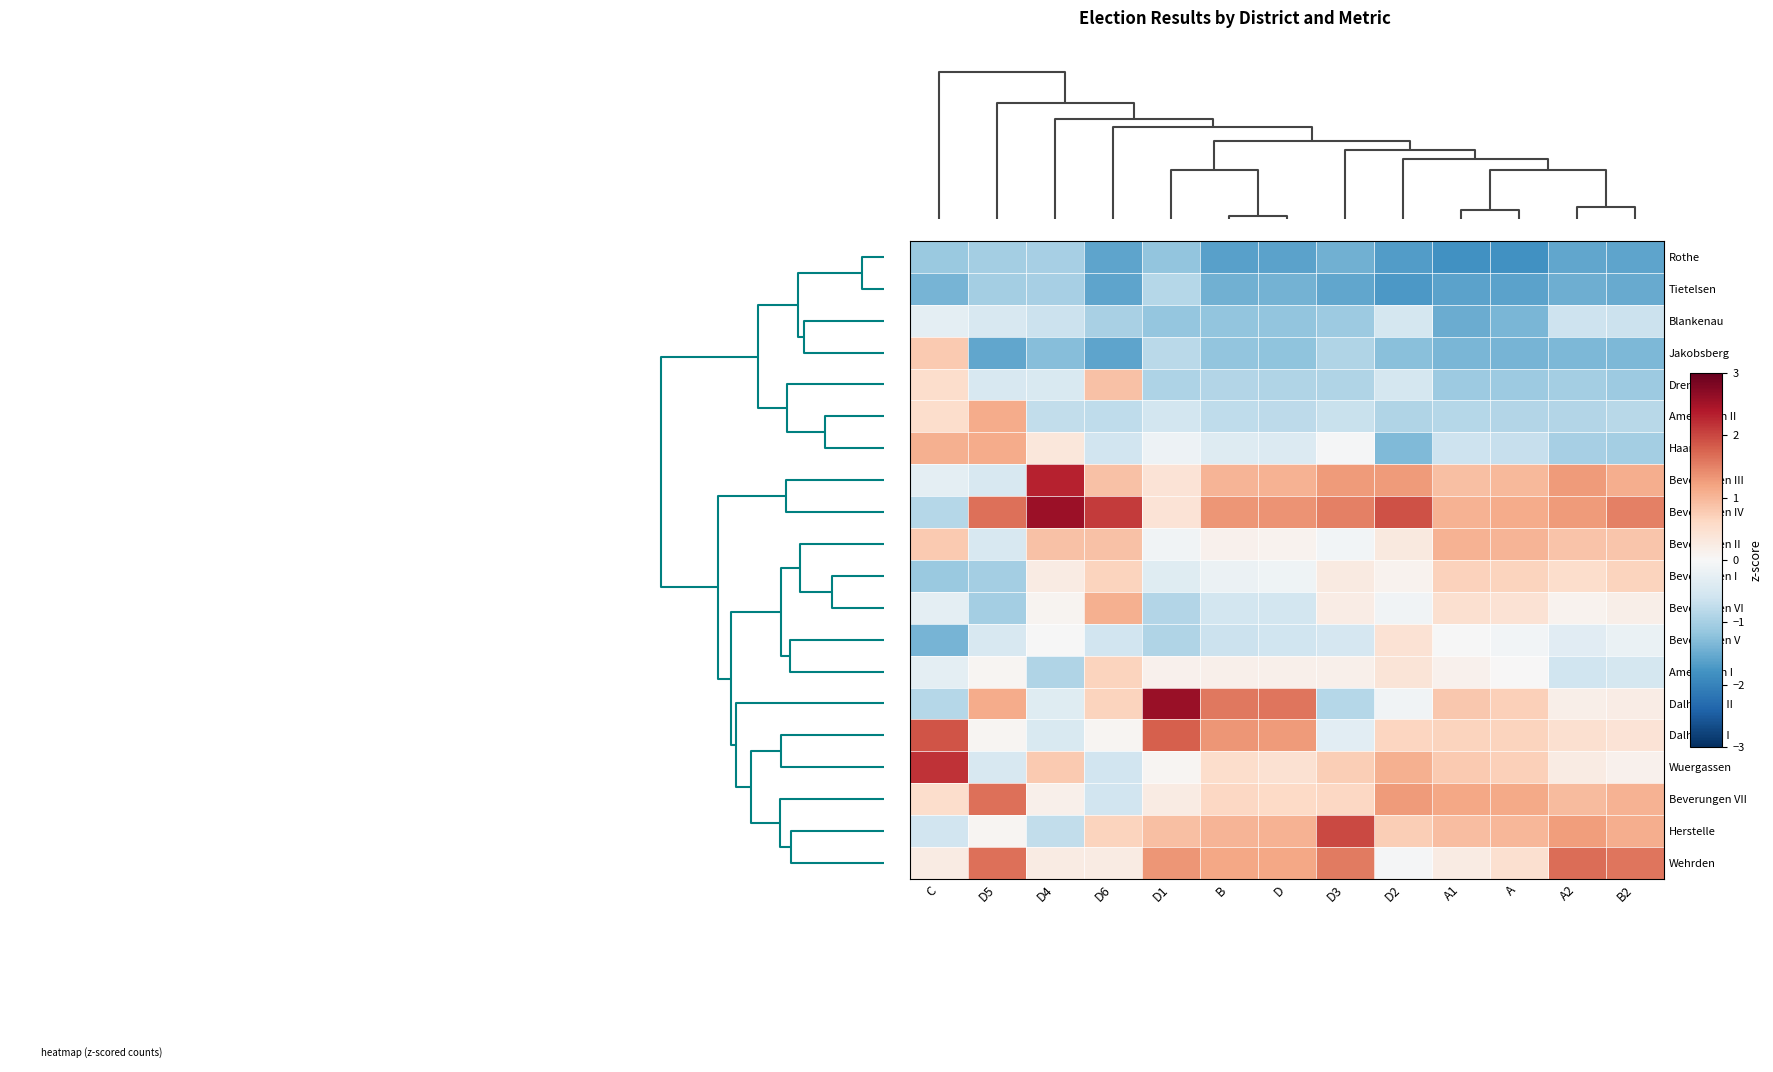

Reading right to left, transcribe all the data shown in this chart.

Rothe: B2=-1.6	A2=-1.6	A=-1.8	A1=-1.8	D2=-1.7	D3=-1.4	D=-1.6	B=-1.6	D1=-1.2	D6=-1.6	D4=-1.0	D5=-1.0	C=-1.1
Tietelsen: B2=-1.5	A2=-1.5	A=-1.6	A1=-1.6	D2=-1.7	D3=-1.5	D=-1.4	B=-1.4	D1=-0.8	D6=-1.6	D4=-1.0	D5=-1.0	C=-1.4
Blankenau: B2=-0.7	A2=-0.6	A=-1.4	A1=-1.5	D2=-0.5	D3=-1.1	D=-1.2	B=-1.2	D1=-1.2	D6=-1.0	D4=-0.6	D5=-0.5	C=-0.3
Jakobsberg: B2=-1.3	A2=-1.4	A=-1.4	A1=-1.4	D2=-1.3	D3=-0.9	D=-1.2	B=-1.2	D1=-0.8	D6=-1.6	D4=-1.3	D5=-1.6	C=0.8
Drenke: B2=-1.1	A2=-1.0	A=-1.1	A1=-1.1	D2=-0.5	D3=-0.9	D=-0.9	B=-0.9	D1=-0.9	D6=0.9	D4=-0.5	D5=-0.5	C=0.5
Amelunxen II: B2=-0.8	A2=-0.9	A=-0.9	A1=-0.9	D2=-0.9	D3=-0.7	D=-0.8	B=-0.8	D1=-0.6	D6=-0.8	D4=-0.7	D5=1.1	C=0.5
Haarbrück: B2=-1.0	A2=-1.0	A=-0.7	A1=-0.6	D2=-1.3	D3=-0.0	D=-0.4	B=-0.4	D1=-0.1	D6=-0.6	D4=0.3	D5=1.1	C=1.1
Beverungen III: B2=1.1	A2=1.3	A=1.0	A1=0.9	D2=1.3	D3=1.3	D=1.0	B=1.0	D1=0.4	D6=0.9	D4=2.3	D5=-0.5	C=-0.3
Beverungen IV: B2=1.5	A2=1.3	A=1.1	A1=1.1	D2=1.9	D3=1.5	D=1.4	B=1.3	D1=0.4	D6=2.1	D4=2.6	D5=1.7	C=-0.8
Beverungen II: B2=0.8	A2=0.8	A=1.0	A1=1.0	D2=0.3	D3=-0.1	D=0.1	B=0.1	D1=-0.1	D6=0.9	D4=0.9	D5=-0.5	C=0.8
Beverungen I: B2=0.7	A2=0.5	A=0.7	A1=0.7	D2=0.1	D3=0.3	D=-0.1	B=-0.2	D1=-0.4	D6=0.7	D4=0.2	D5=-1.0	C=-1.1
Beverungen VI: B2=0.2	A2=0.1	A=0.4	A1=0.5	D2=-0.1	D3=0.2	D=-0.6	B=-0.6	D1=-0.9	D6=1.1	D4=0.1	D5=-1.0	C=-0.3
Beverungen V: B2=-0.2	A2=-0.3	A=-0.1	A1=-0.0	D2=0.4	D3=-0.5	D=-0.6	B=-0.6	D1=-0.9	D6=-0.6	D4=-0.0	D5=-0.5	C=-1.4
Amelunxen I: B2=-0.5	A2=-0.6	A=0.0	A1=0.1	D2=0.4	D3=0.2	D=0.2	B=0.1	D1=0.1	D6=0.7	D4=-0.9	D5=0.1	C=-0.3
Dalhausen II: B2=0.2	A2=0.2	A=0.7	A1=0.8	D2=-0.1	D3=-0.8	D=1.6	B=1.6	D1=2.6	D6=0.7	D4=-0.4	D5=1.1	C=-0.8
Dalhausen I: B2=0.4	A2=0.5	A=0.7	A1=0.7	D2=0.7	D3=-0.3	D=1.3	B=1.3	D1=1.8	D6=0.1	D4=-0.5	D5=0.1	C=1.9
Wuergassen: B2=0.1	A2=0.2	A=0.7	A1=0.8	D2=1.1	D3=0.7	D=0.5	B=0.5	D1=0.1	D6=-0.6	D4=0.8	D5=-0.5	C=2.2
Beverungen VII: B2=1.0	A2=0.9	A=1.1	A1=1.1	D2=1.3	D3=0.6	D=0.6	B=0.6	D1=0.2	D6=-0.6	D4=0.2	D5=1.7	C=0.5
Herstelle: B2=1.1	A2=1.3	A=1.0	A1=0.9	D2=0.7	D3=2.0	D=1.0	B=1.0	D1=0.9	D6=0.7	D4=-0.7	D5=0.1	C=-0.6
Wehrden: B2=1.6	A2=1.7	A=0.5	A1=0.2	D2=-0.0	D3=1.6	D=1.2	B=1.2	D1=1.3	D6=0.3	D4=0.2	D5=1.7	C=0.2